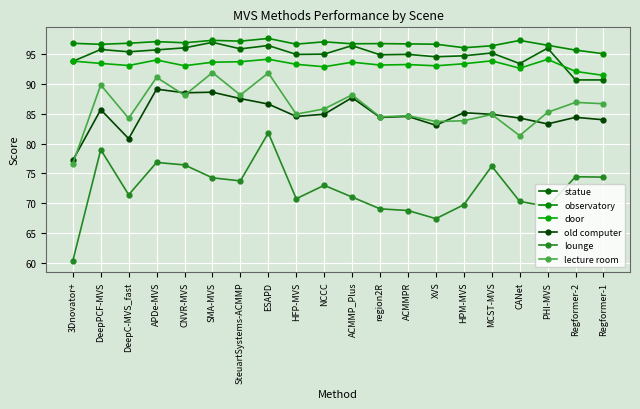

What is the value of the lounge point at the 2nd from the left?

79.0